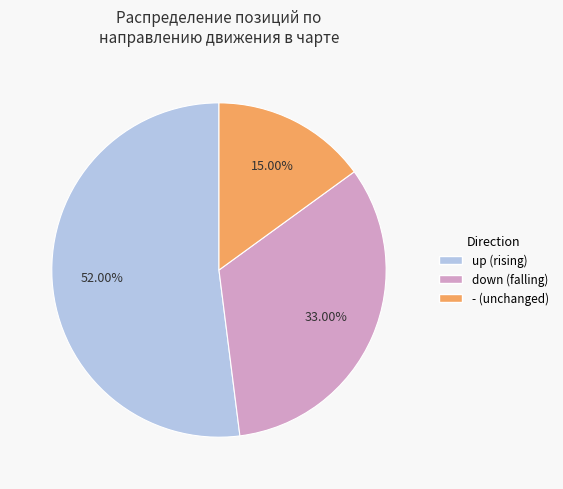

Count the number of slices in the pie.

3